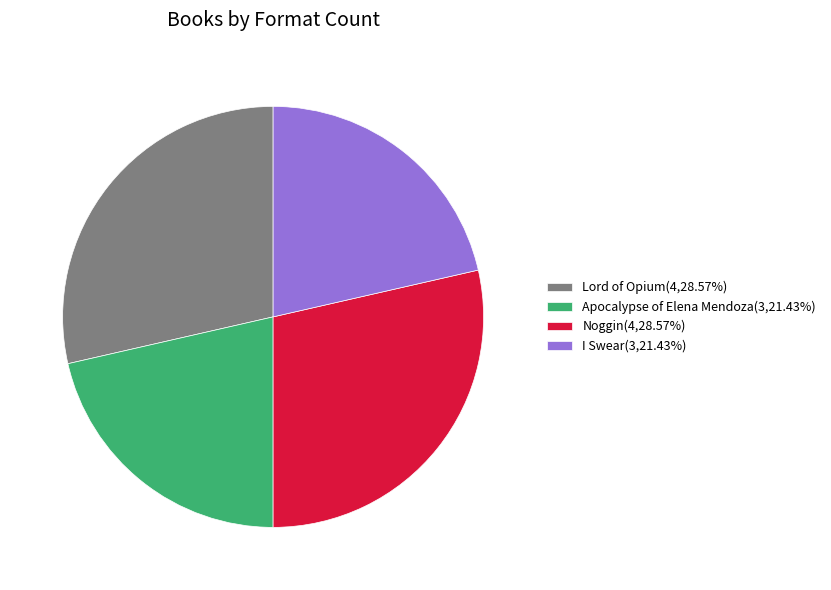

Does any single category account for the majority?

No